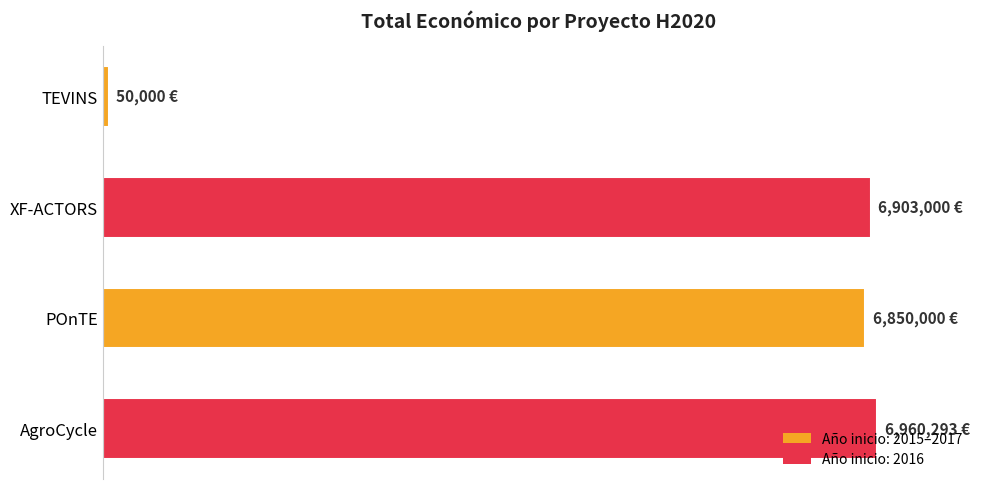

What is the greatest value displayed?

6960293